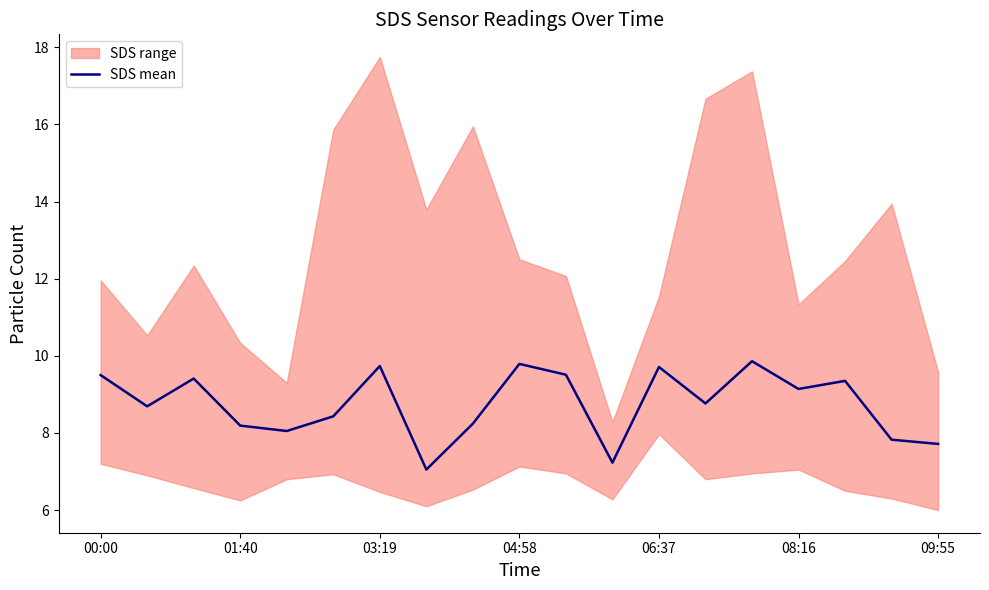

How many interior local peaks (higher than both neighbors) does the data have?

6